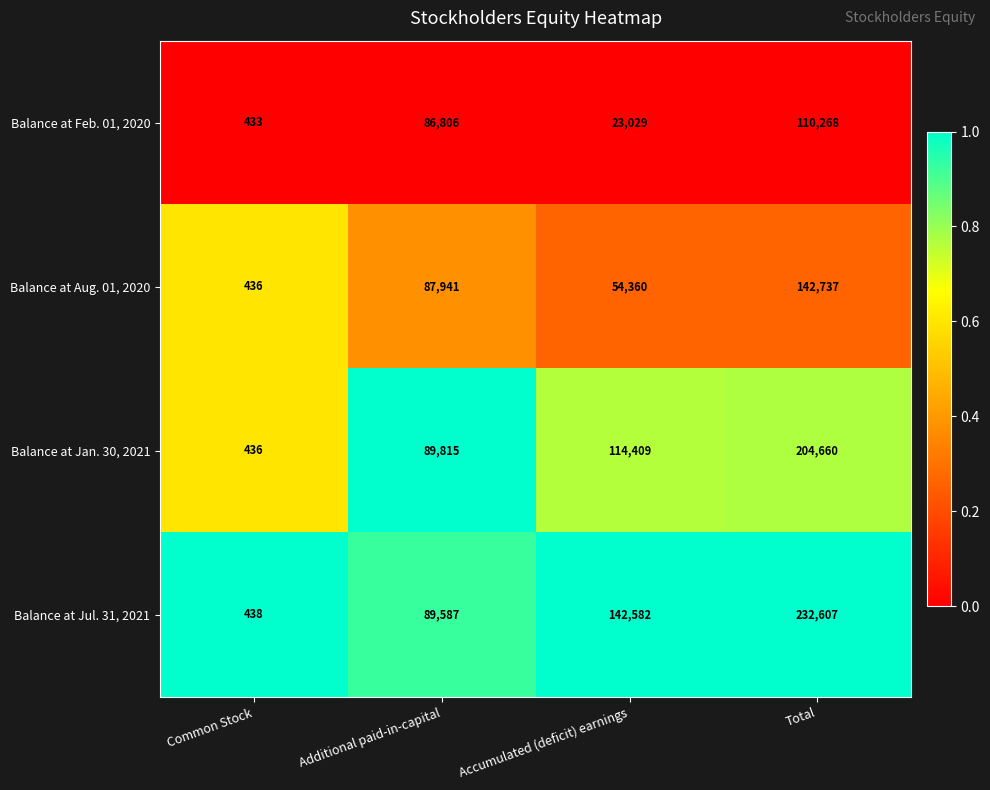

At which label is Balance at Aug. 01, 2020 closest to 71586?

Additional paid-in-capital